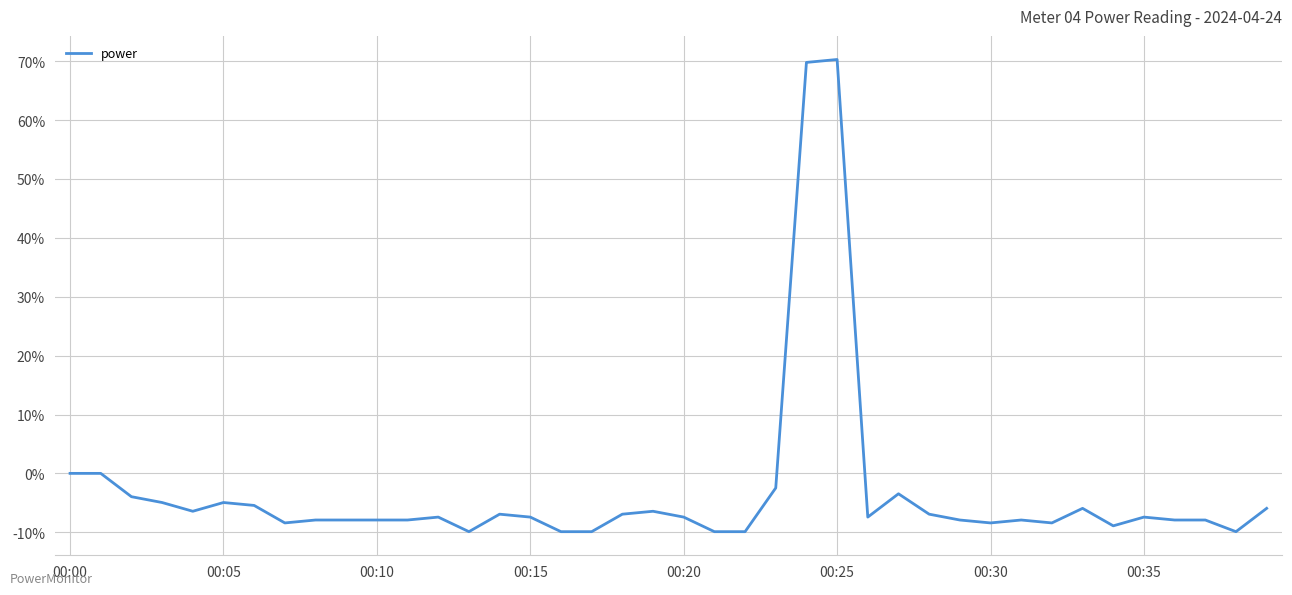

What is the difference between the maximum and minimum values?

80.2